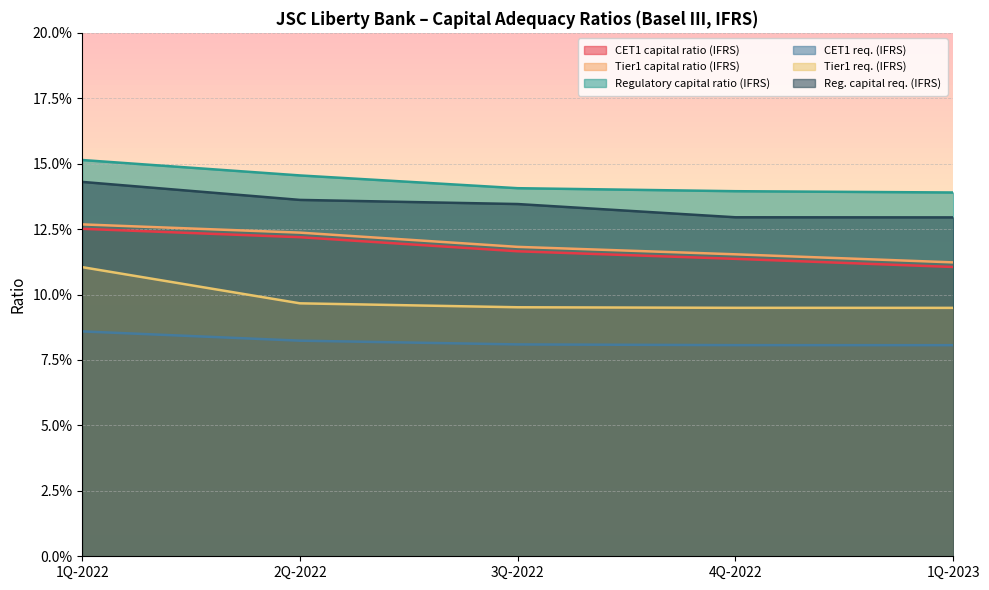

Does the chart display data point markers on the line(s)?

No